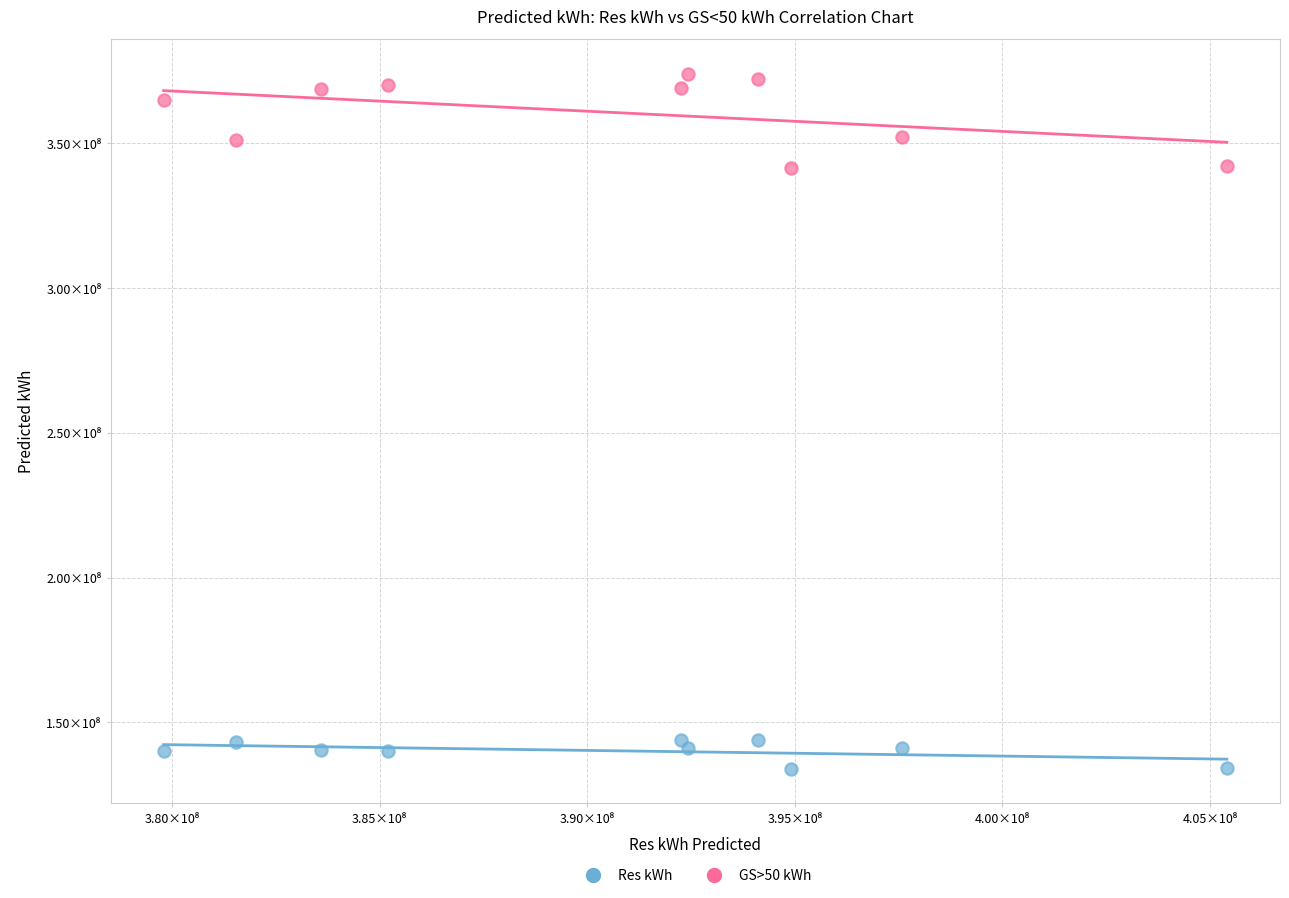

What are all the series names shown in the legend?

Res kWh, GS>50 kWh